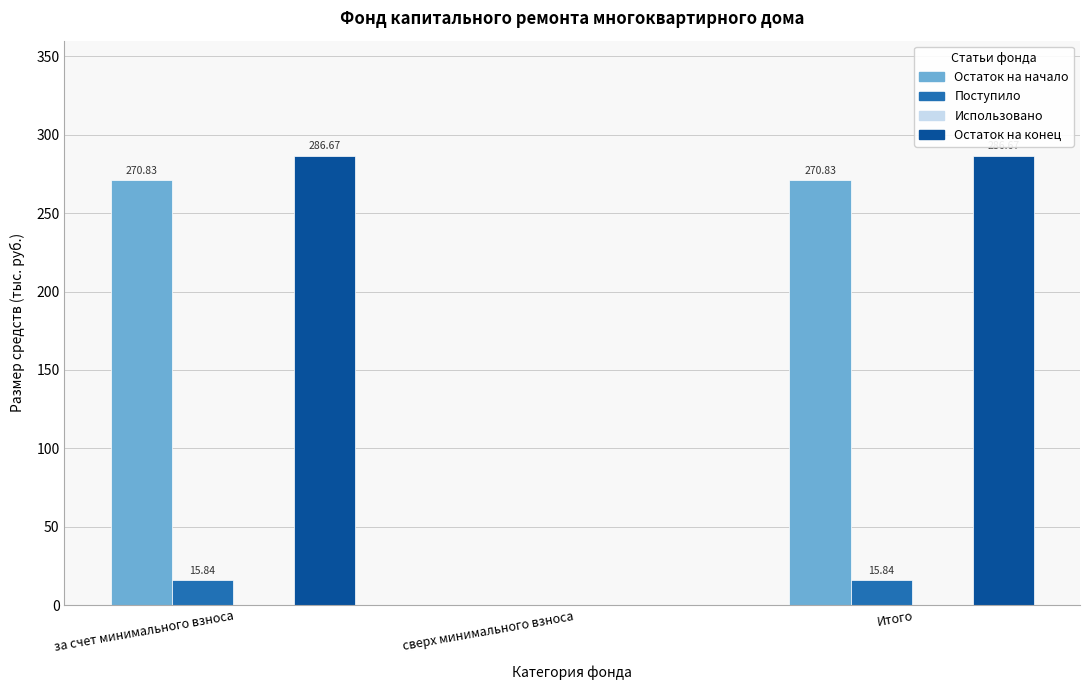

What is the sum of all Остаток на конец values?

573.3